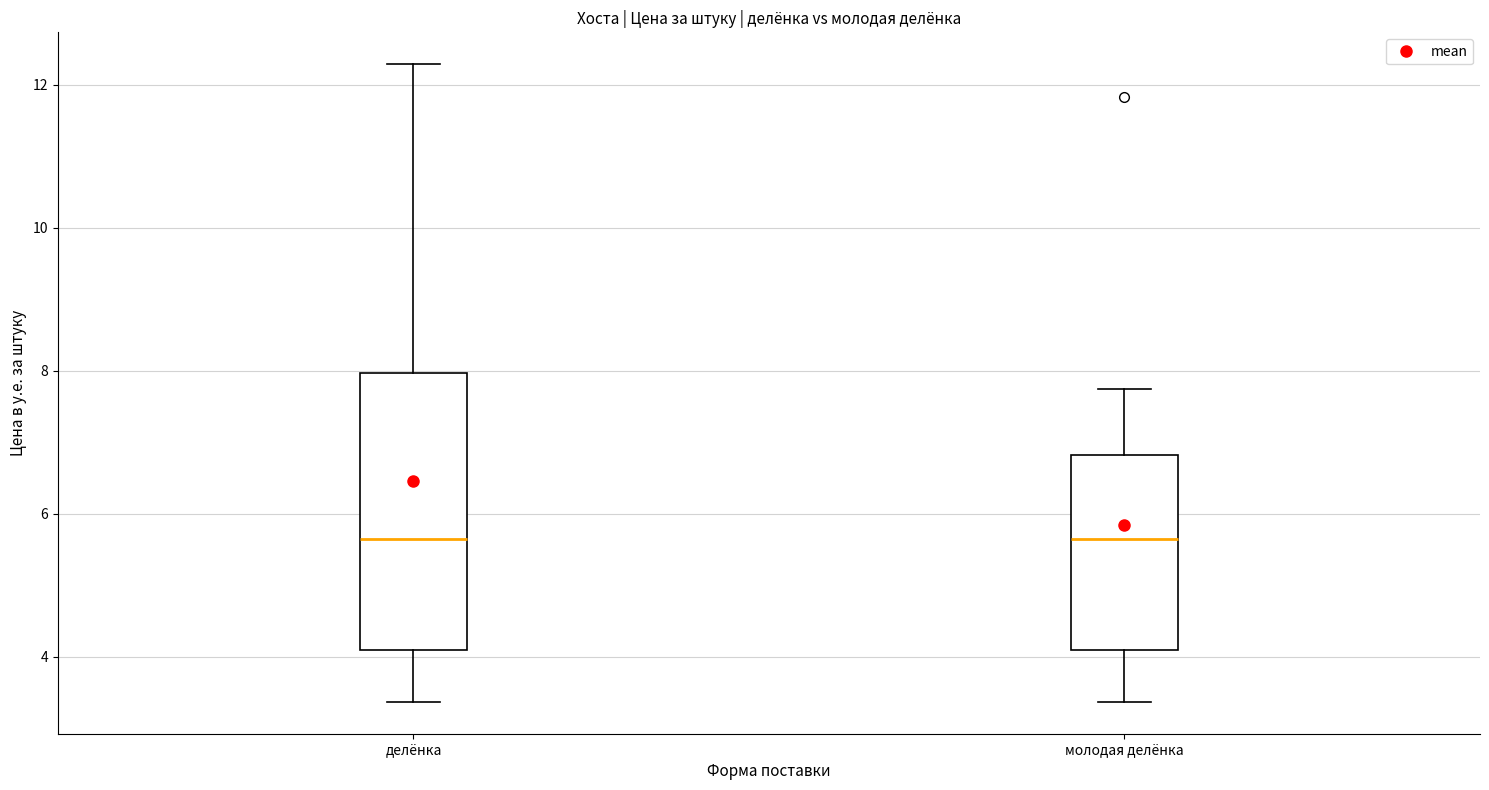

Reading left to right, read every box against the y-axis: the position of its median line, the range the box covers, and the ends of its whiskers. The values are not printed on the chart, so give them approximately, as read against the axis.

делёнка: median 5.6, box 4.2 to 8.0, whiskers 3.4 to 12.2
молодая делёнка: median 5.6, box 4.2 to 6.8, whiskers 3.4 to 7.8